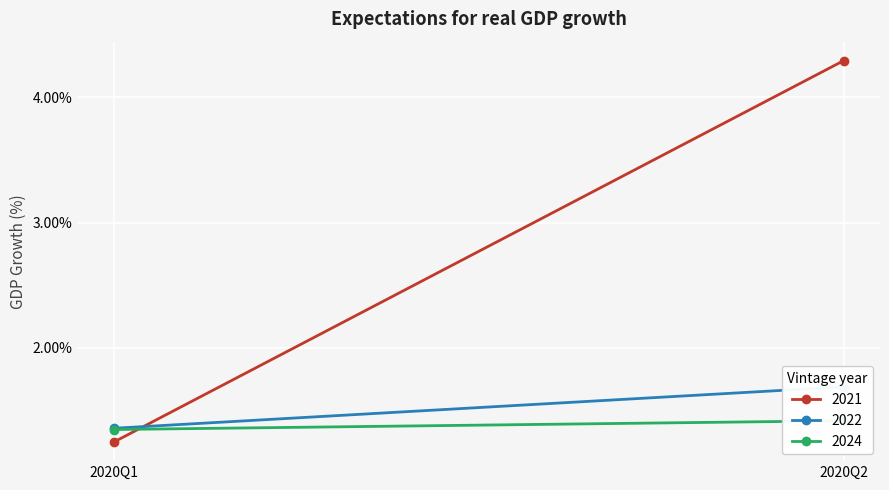

Which series changed the most between 2020Q1 and 2020Q2?

2021